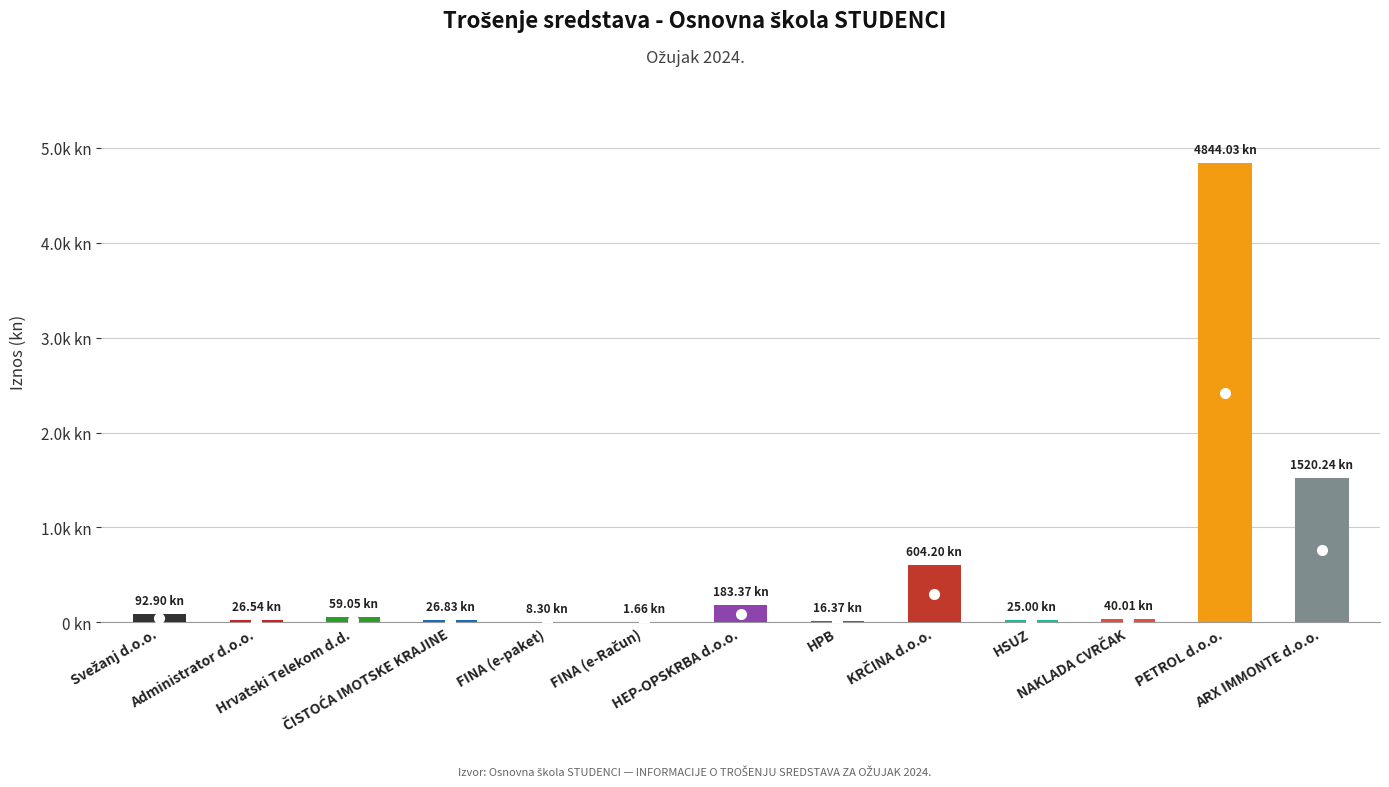

At which category does the chart reach its minimum across all series?

FINA (e-Račun)